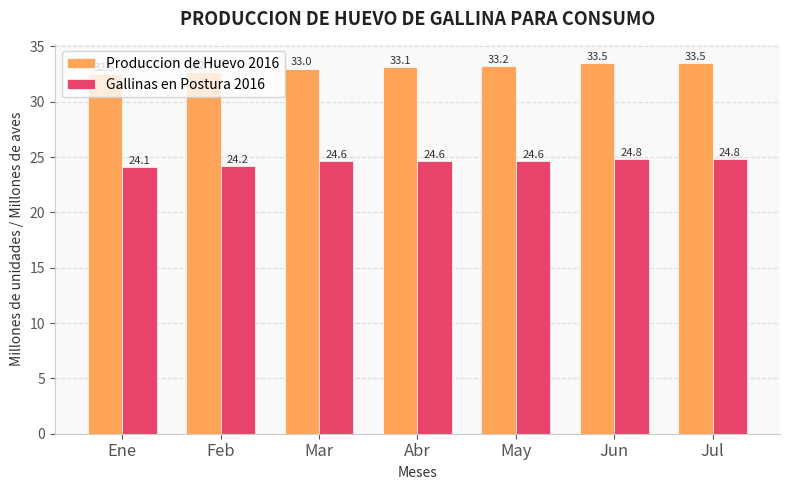

What value does the Produccion de Huevo 2016 series have at Jul?

33.5